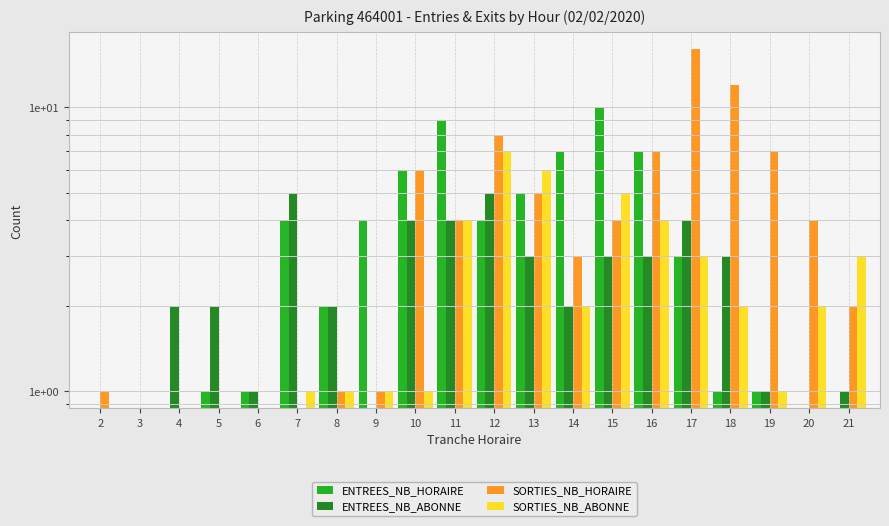

At which category is the sum across all series the highest?

17